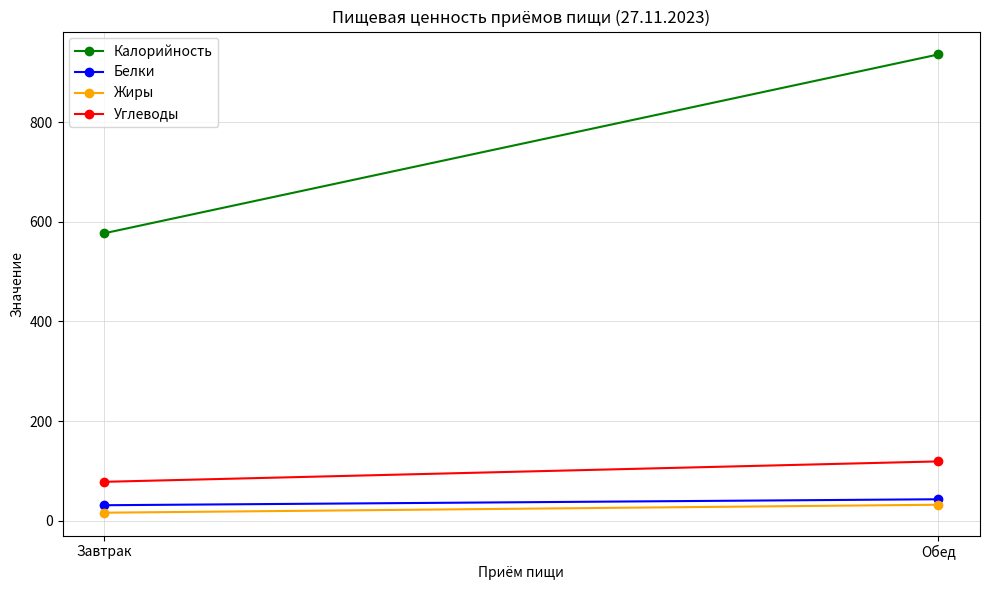

What is the average value of the Калорийность series?

756